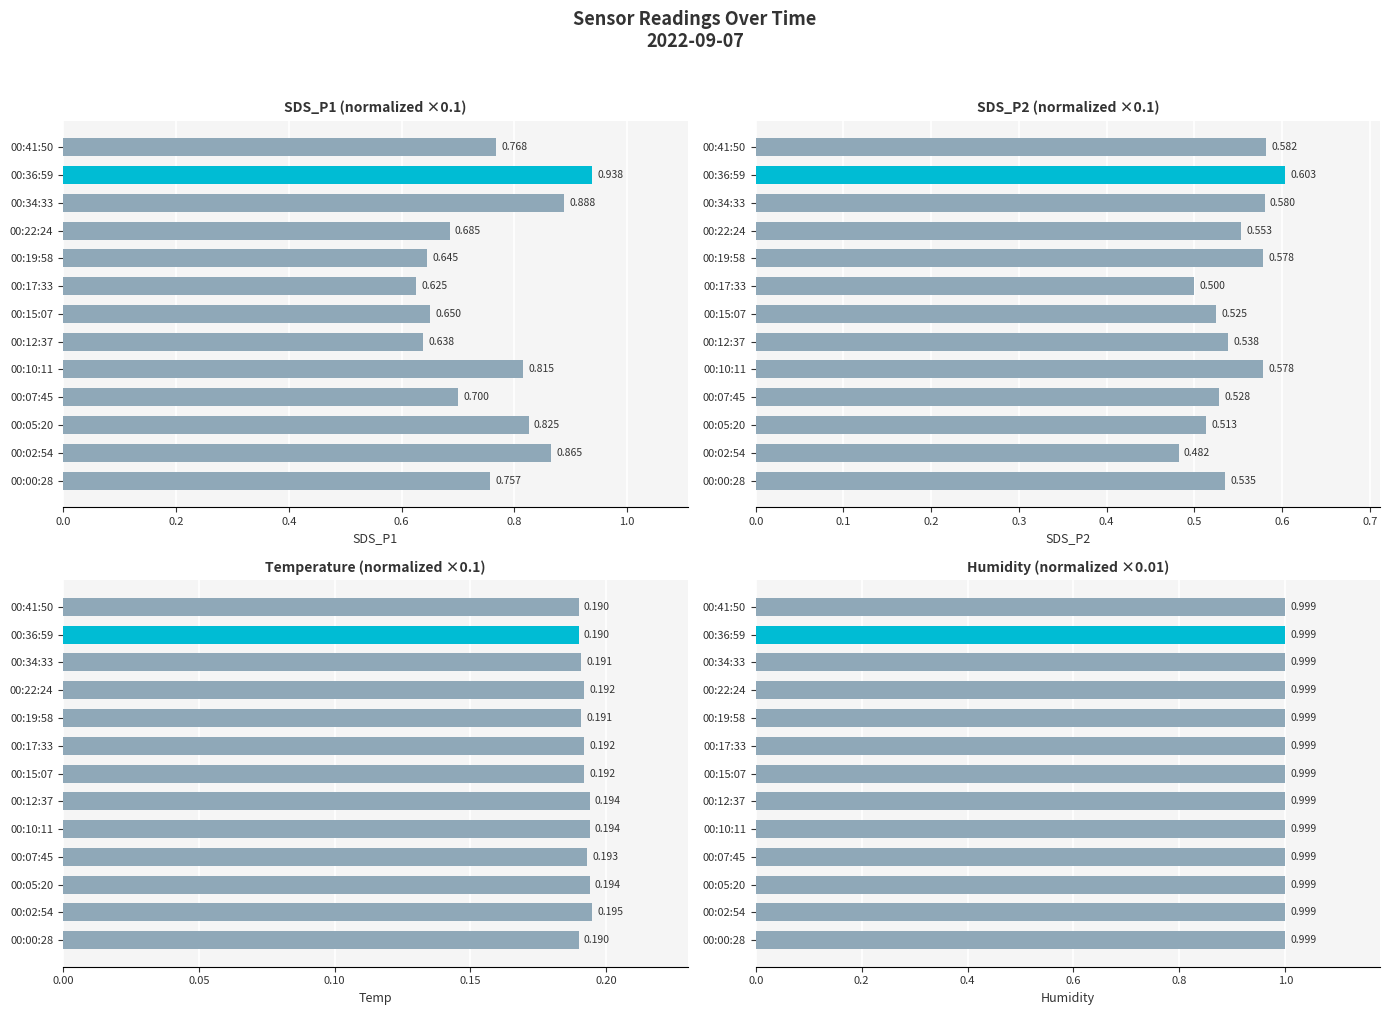

At which category does the chart reach its minimum across all series?

00:00:28